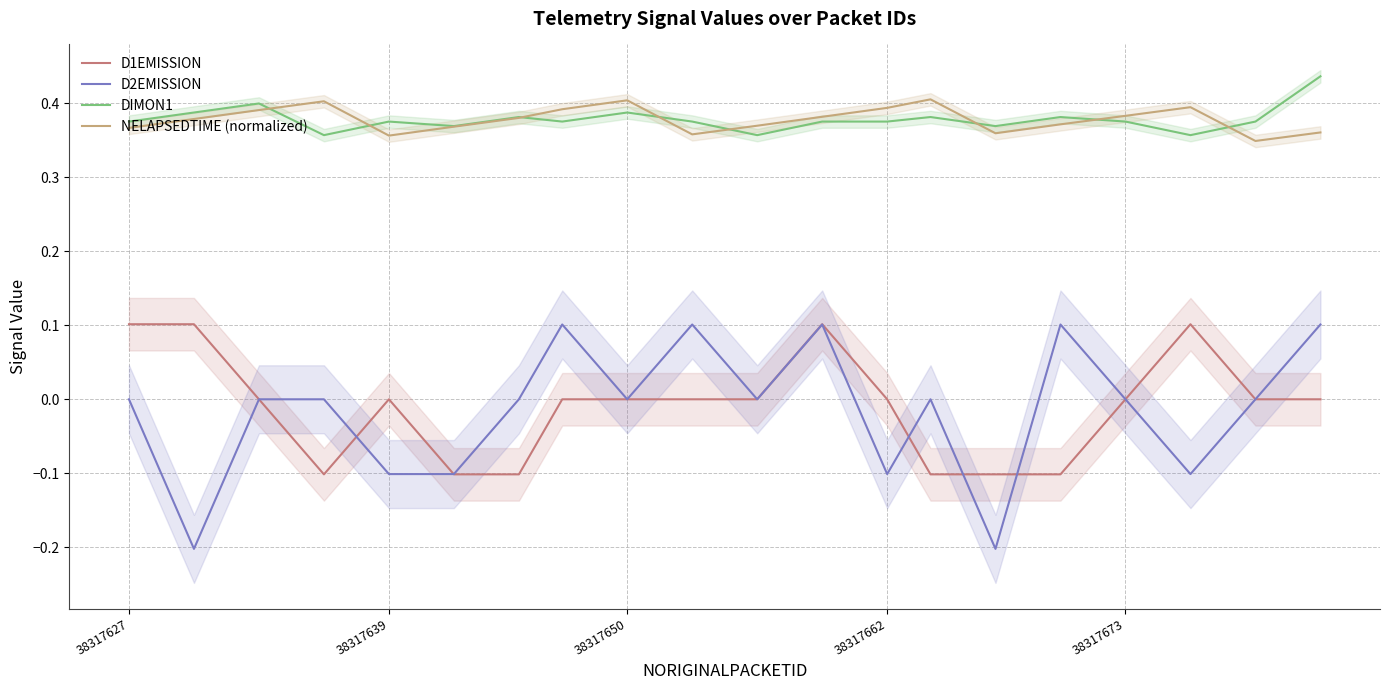

Is it true that D2EMISSION equals 0.0 at 38317650?

True